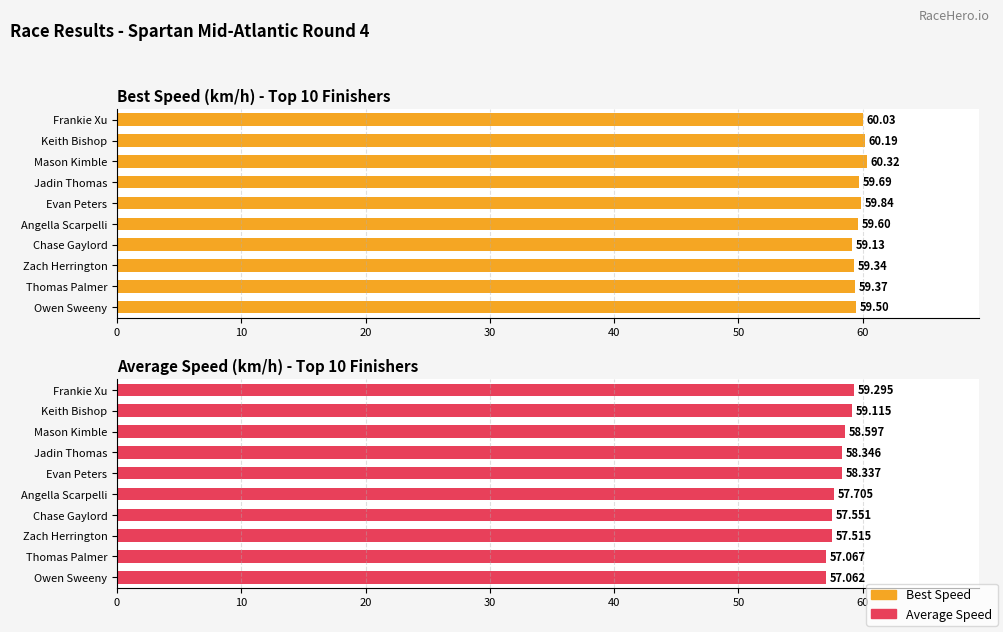

What is the sum of all Best Speed values?

597.0